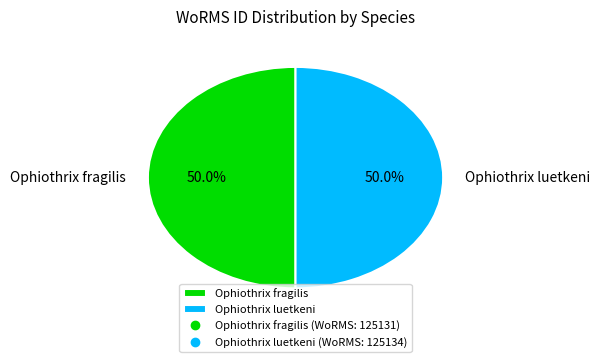

How many slices are in this pie chart?

2